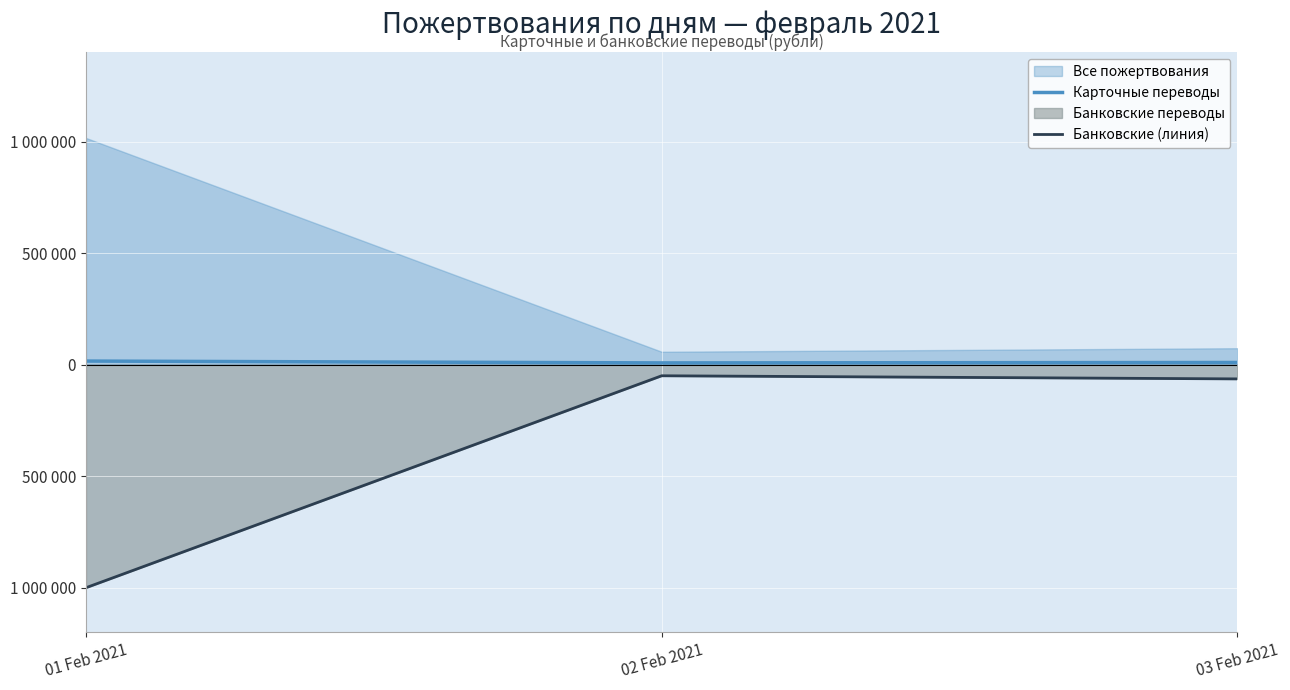

What is the sum of the Карточные переводы values at 03 Feb 2021 and 02 Feb 2021?

17330